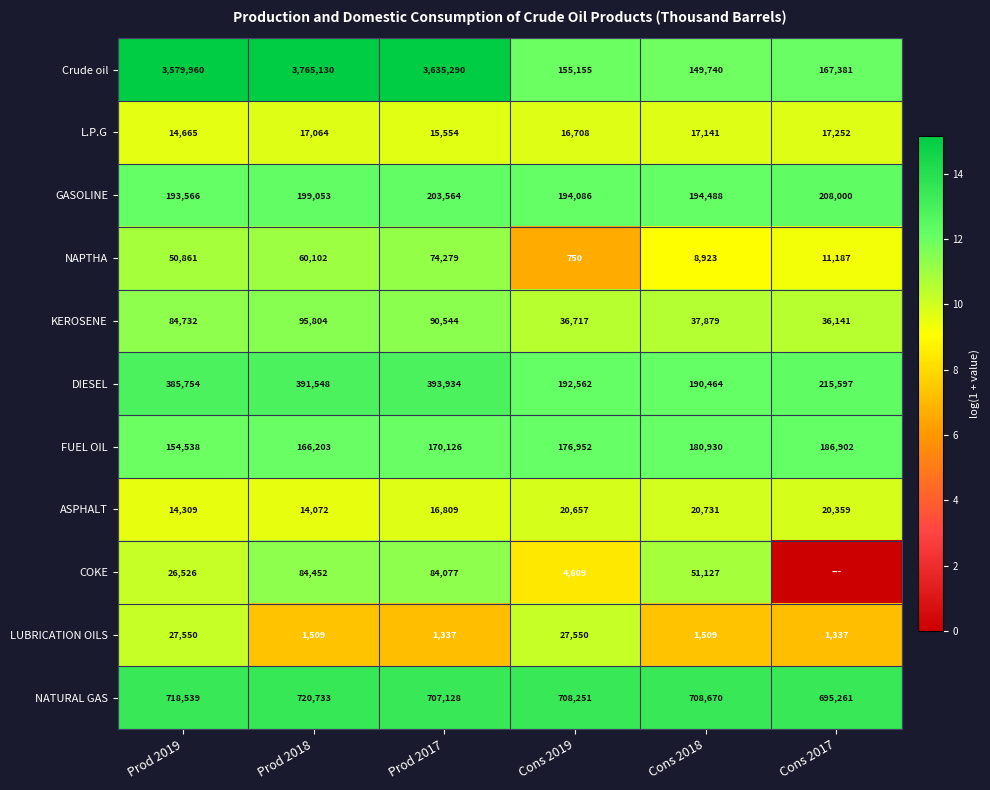

True or false: NATURAL GAS has a value of 262465 at Prod 2019.

False